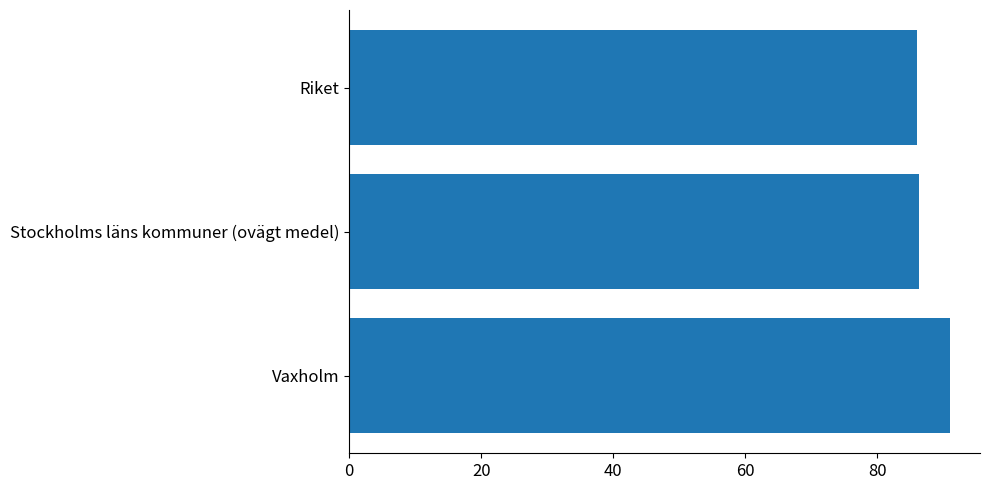

What is the greatest value displayed?

91.0